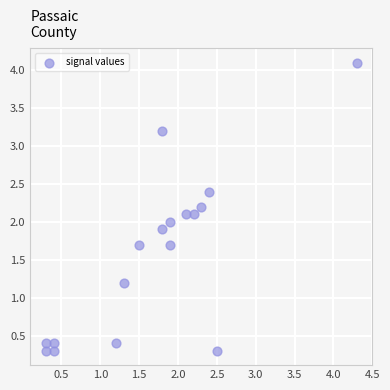

What is the range of X values (max minus min)?

4.0